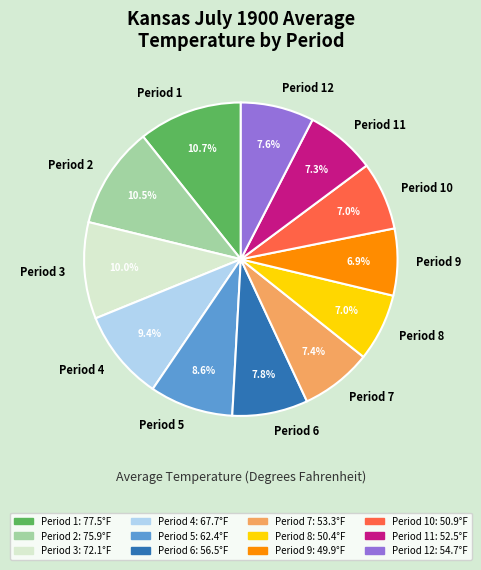

What percentage is NOT represented by Period 11?

92.7%